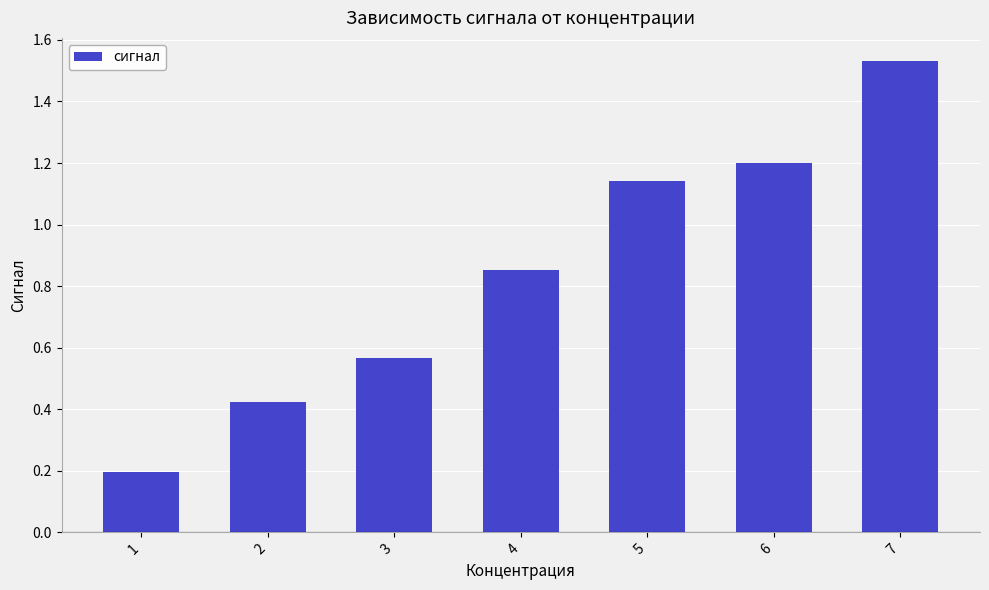

List the labels in order of value, smallest first.

1, 2, 3, 4, 5, 6, 7